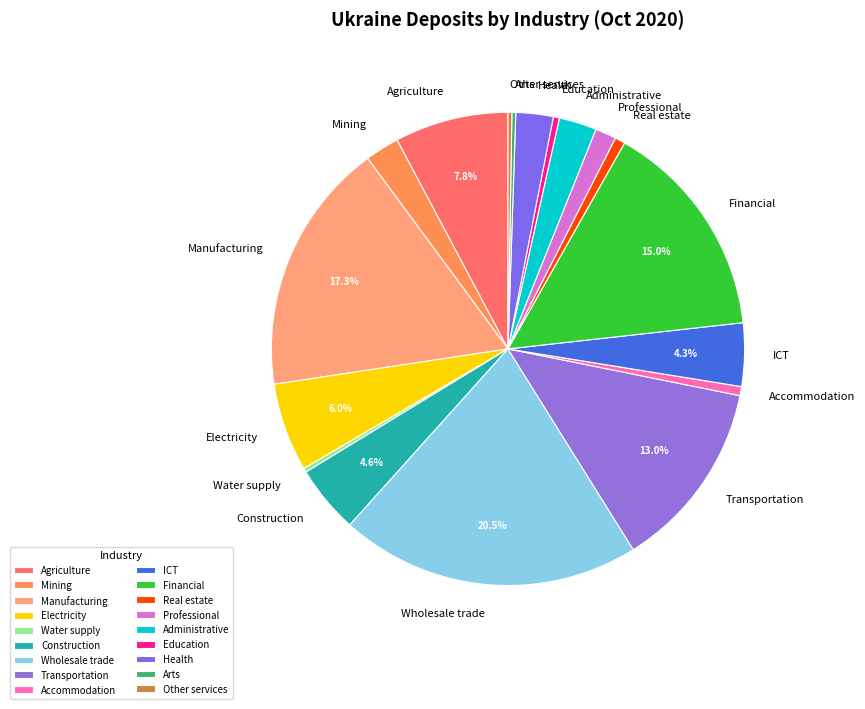

Which has a higher value, Transportation or Accommodation?

Transportation